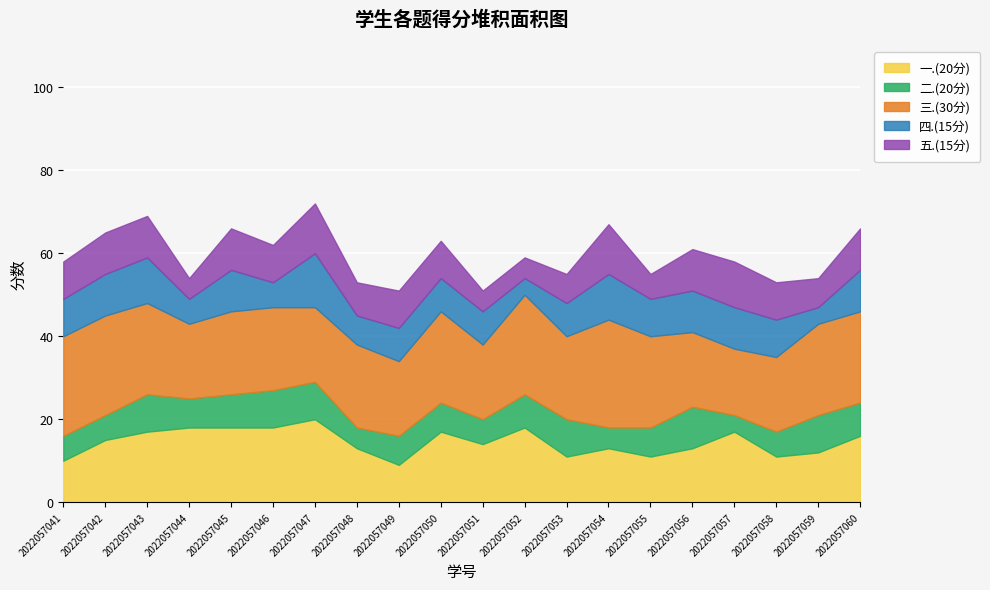

At how many categories does at least one series exceed 24?

1